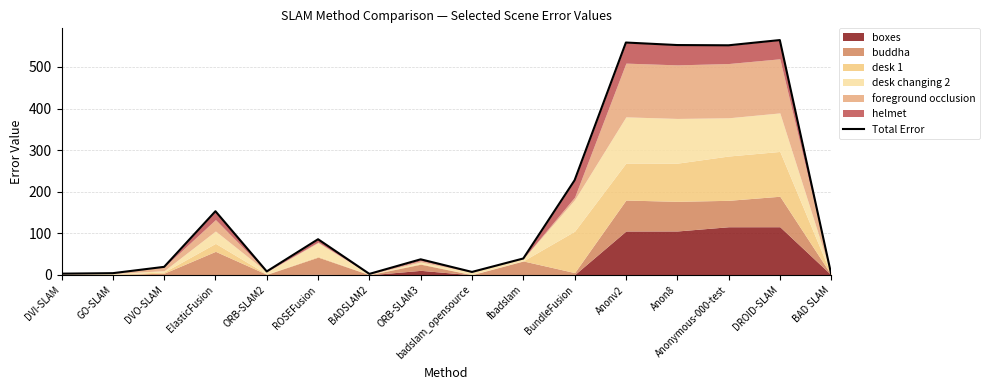

What is the difference between the values at ORB-SLAM3 and Anon8?

515.2